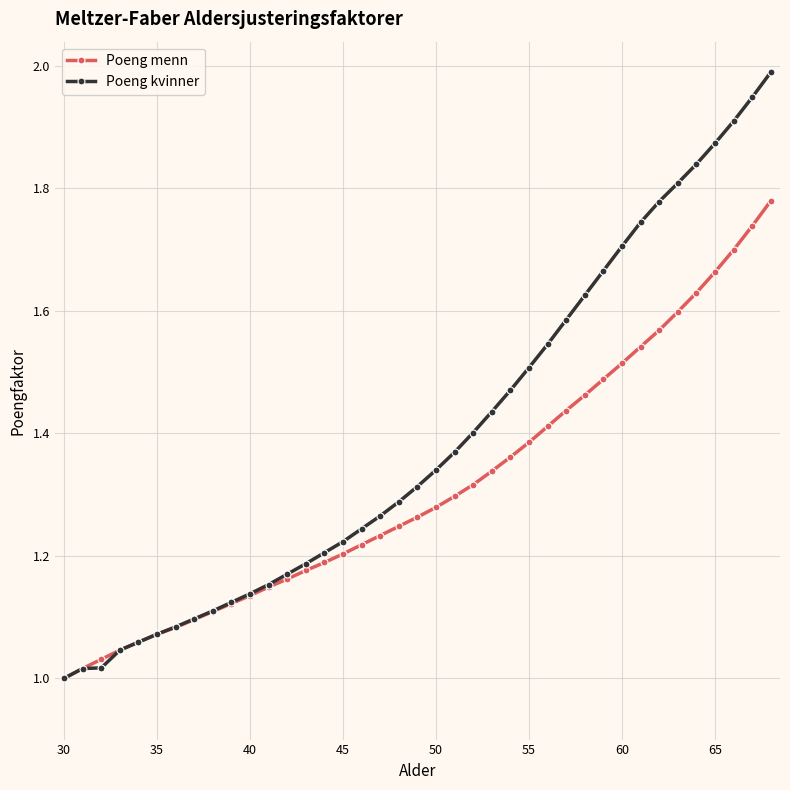

Which series has the widest spread of values?

Poeng kvinner